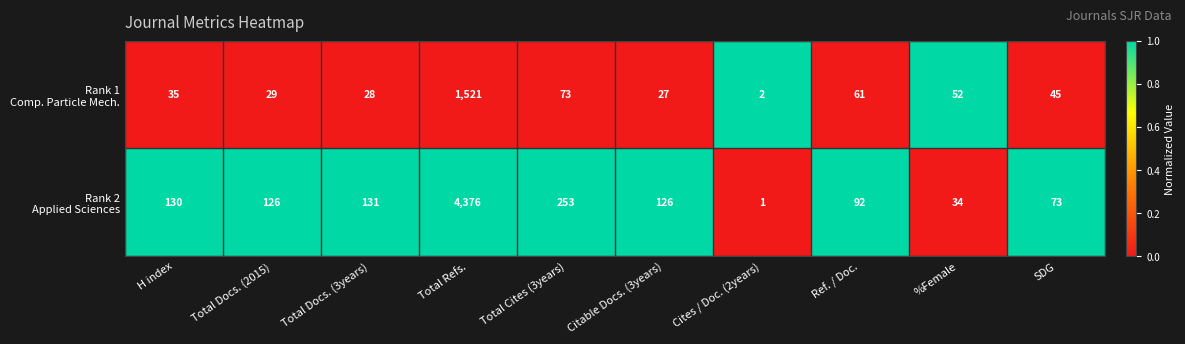

What is the spread (max minus min) of values at %Female?

18